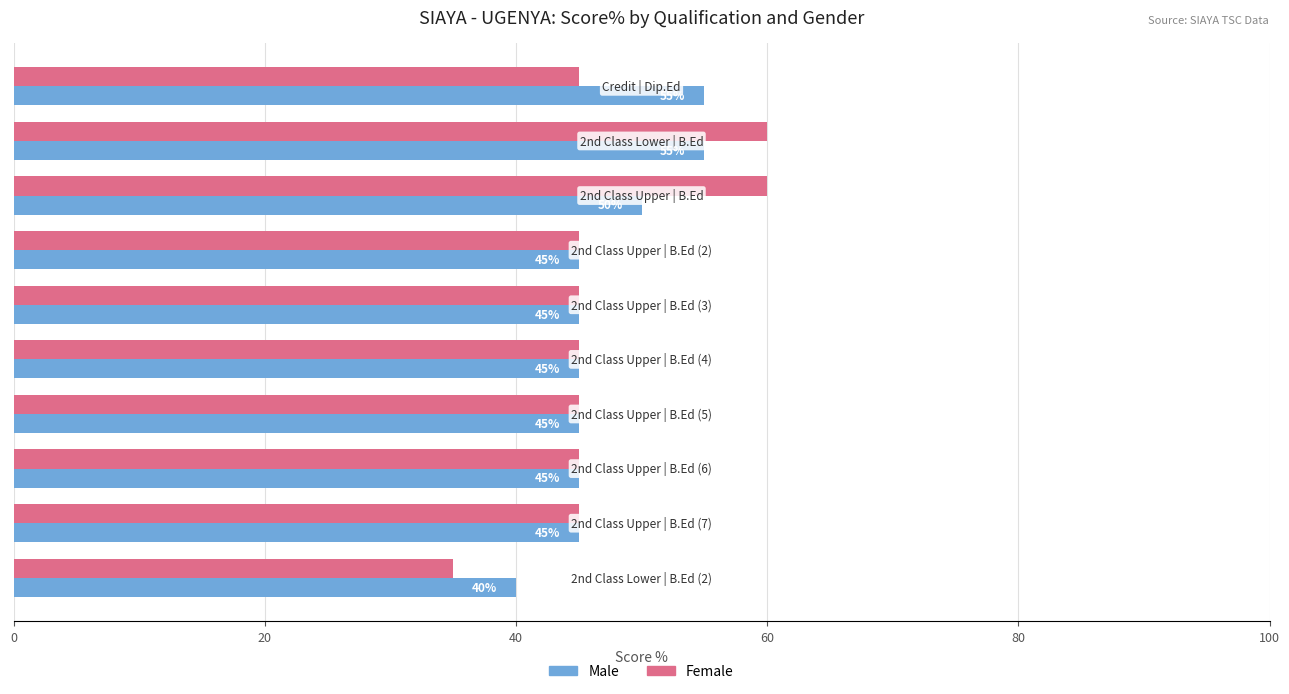

What is the difference between the maximum and minimum values in the Male series?

15